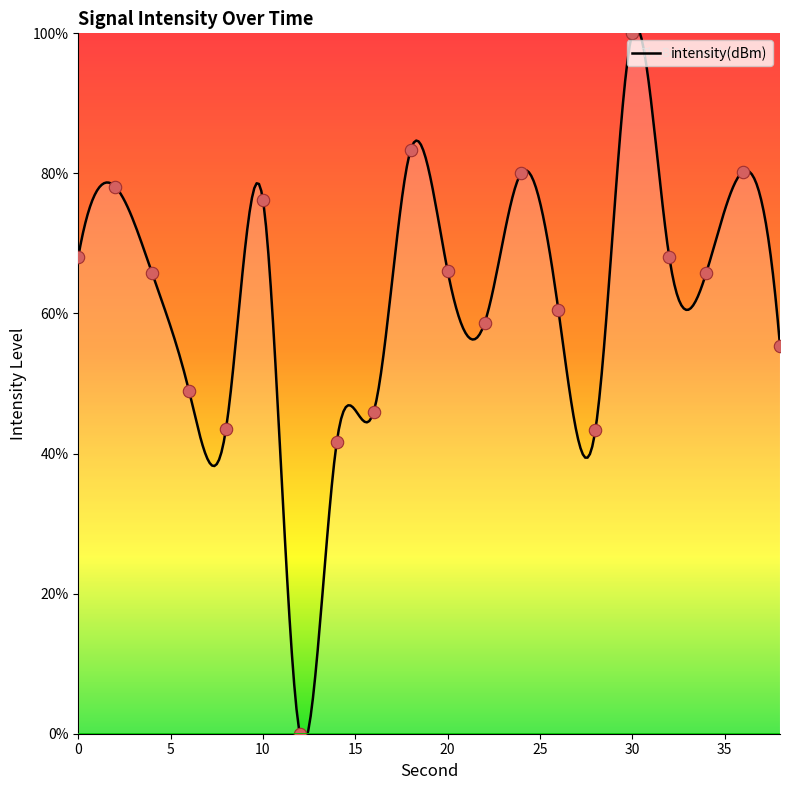

What is the change in value from 6 to 28?

-5.6